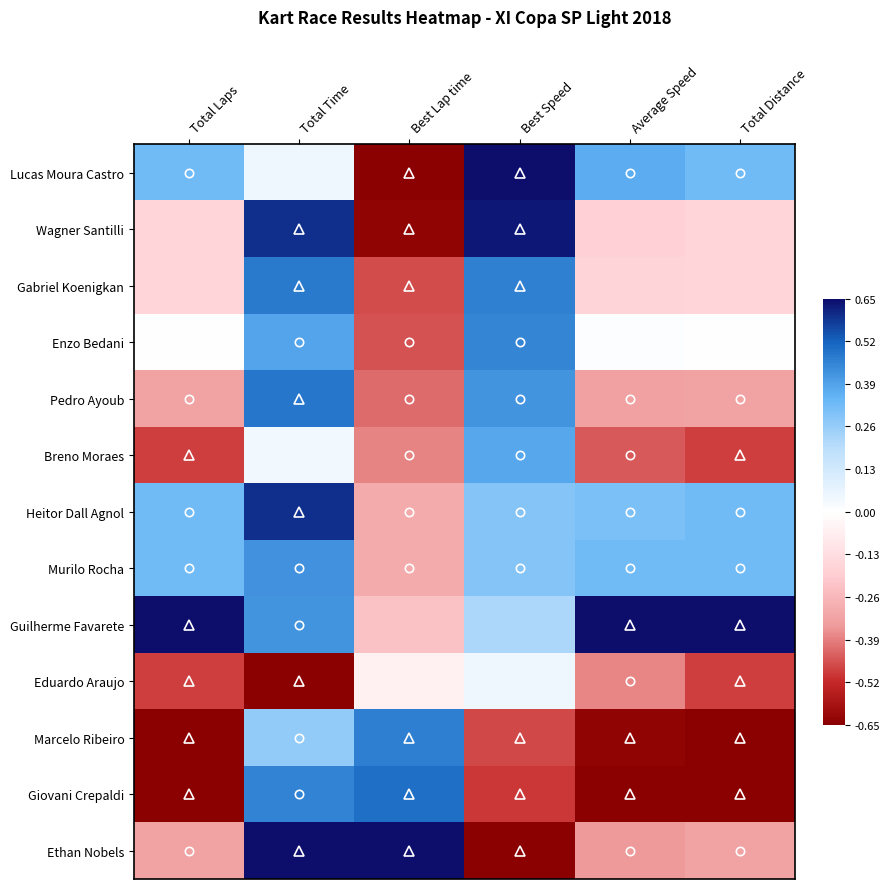

Rank the series at Best Speed from lowest to highest value.

Ethan Nobels, Giovani Crepaldi, Marcelo Ribeiro, Eduardo Araujo, Guilherme Favarete, Murilo Rocha, Heitor Dall Agnol, Breno Moraes, Pedro Ayoub, Enzo Bedani, Gabriel Koenigkan, Wagner Santilli, Lucas Moura Castro